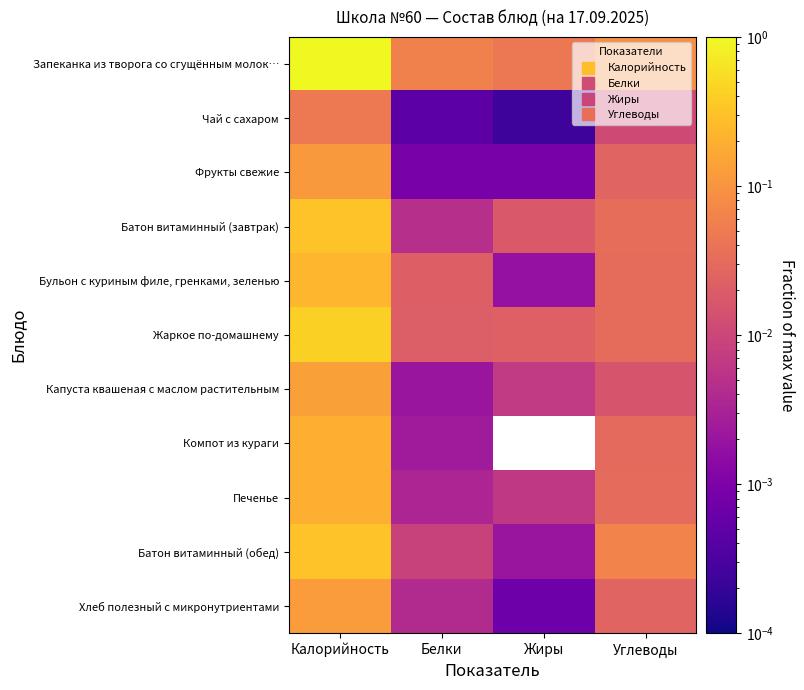

Reading left to right, list all the values displayed in this chart.

Запеканка из творога со сгущённым молок…: Калорийность=1.0	Белки=0.1	Жиры=0.0	Углеводы=0.1
Чай с сахаром: Калорийность=0.0	Белки=0.0	Жиры=0.0	Углеводы=0.0
Фрукты свежие: Калорийность=0.1	Белки=0.0	Жиры=0.0	Углеводы=0.0
Батон витаминный (завтрак): Калорийность=0.3	Белки=0.0	Жиры=0.0	Углеводы=0.0
Бульон с куриным филе, гренками, зеленью: Калорийность=0.2	Белки=0.0	Жиры=0.0	Углеводы=0.0
Жаркое по-домашнему: Калорийность=0.4	Белки=0.0	Жиры=0.0	Углеводы=0.0
Капуста квашеная с маслом растительным: Калорийность=0.1	Белки=0.0	Жиры=0.0	Углеводы=0.0
Компот из кураги: Калорийность=0.2	Белки=0.0	Жиры=0.0	Углеводы=0.0
Печенье: Калорийность=0.2	Белки=0.0	Жиры=0.0	Углеводы=0.0
Батон витаминный (обед): Калорийность=0.3	Белки=0.0	Жиры=0.0	Углеводы=0.1
Хлеб полезный с микронутриентами: Калорийность=0.1	Белки=0.0	Жиры=0.0	Углеводы=0.0